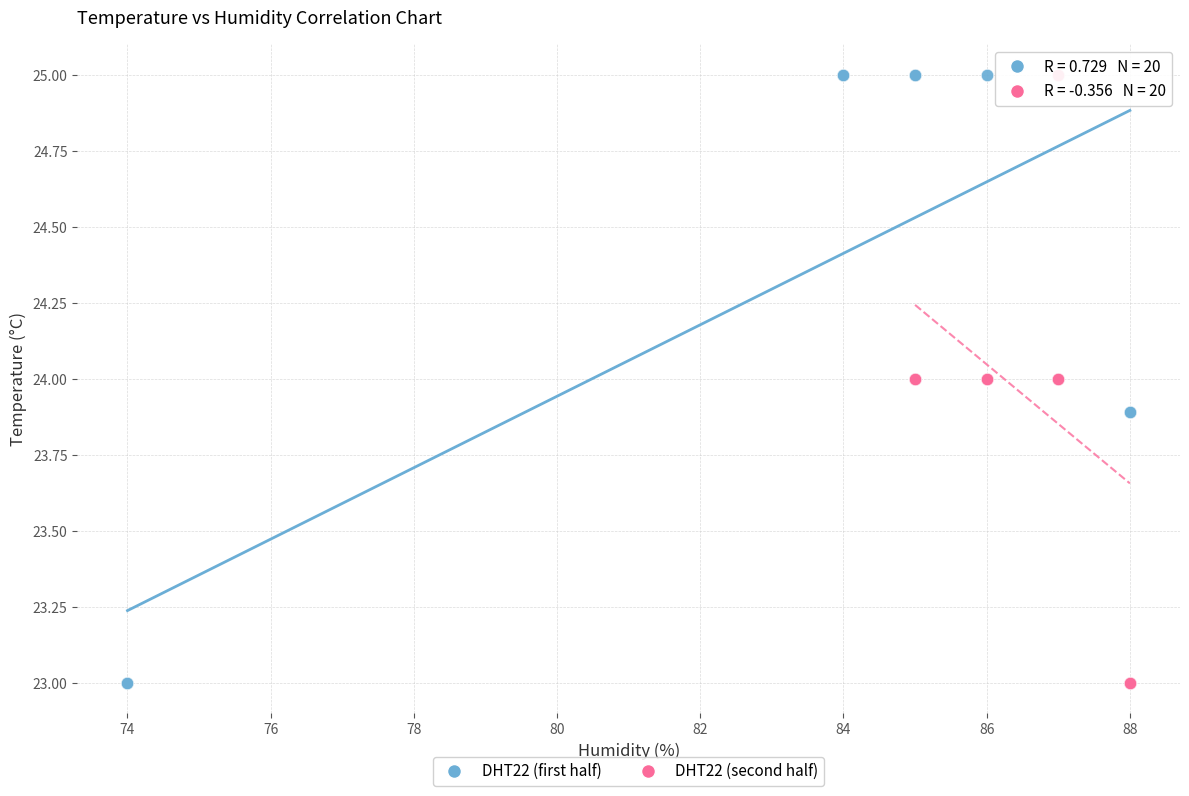

What are all the series names shown in the legend?

DHT22 (first half), DHT22 (second half)